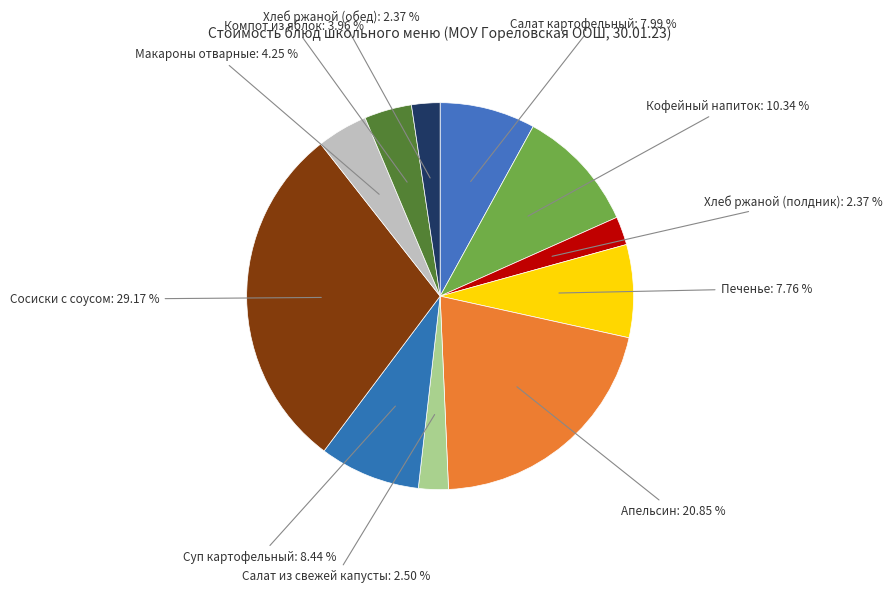

Does Салат картофельный represent more than half of the total?

No